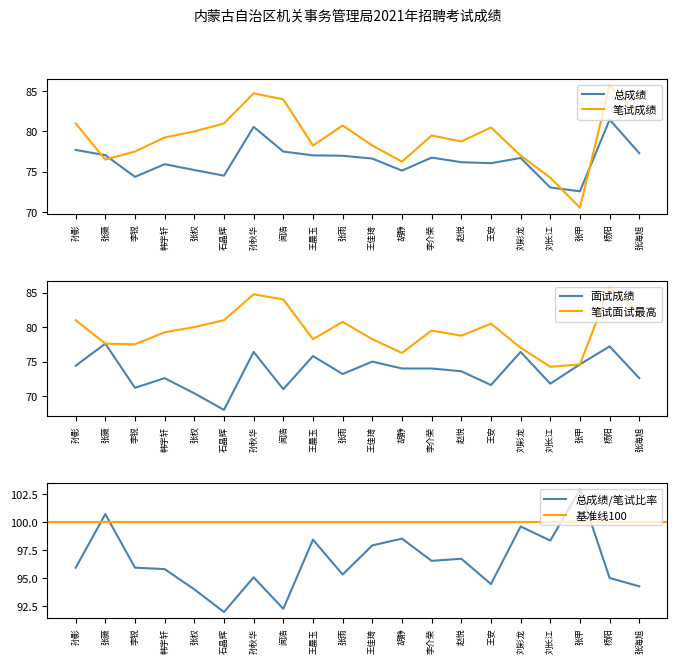

What is the sum of the 面试成绩 values at 石晶辉 and 王安?

139.6